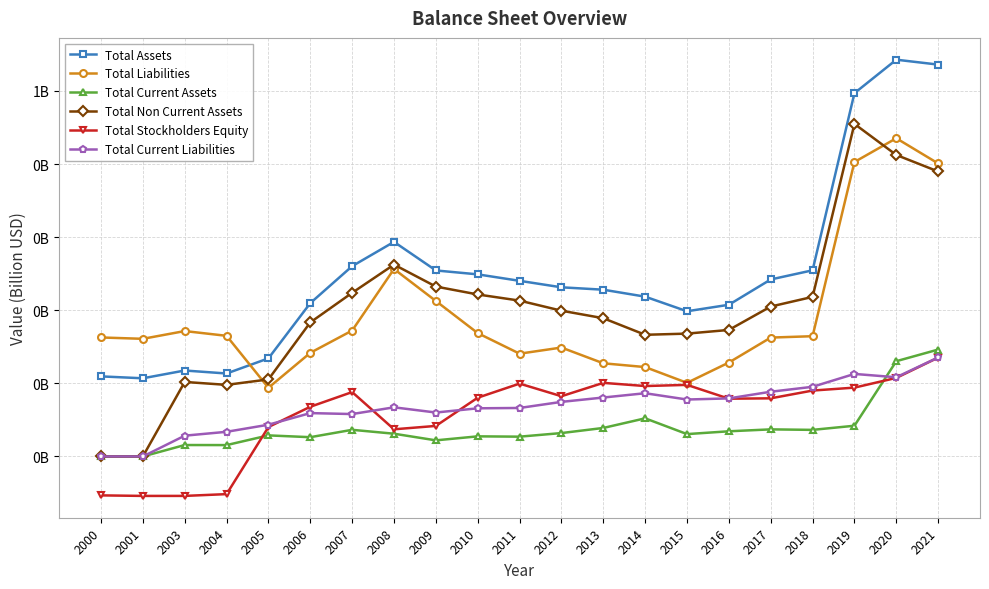

Does the chart display data point markers on the line(s)?

Yes